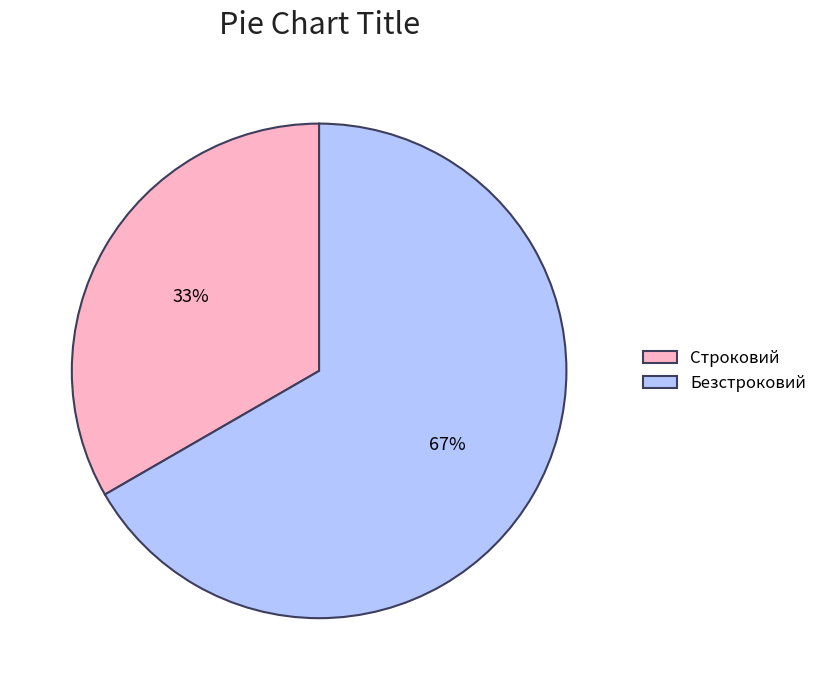

Which slice represents more than half of the pie?

Безстроковий